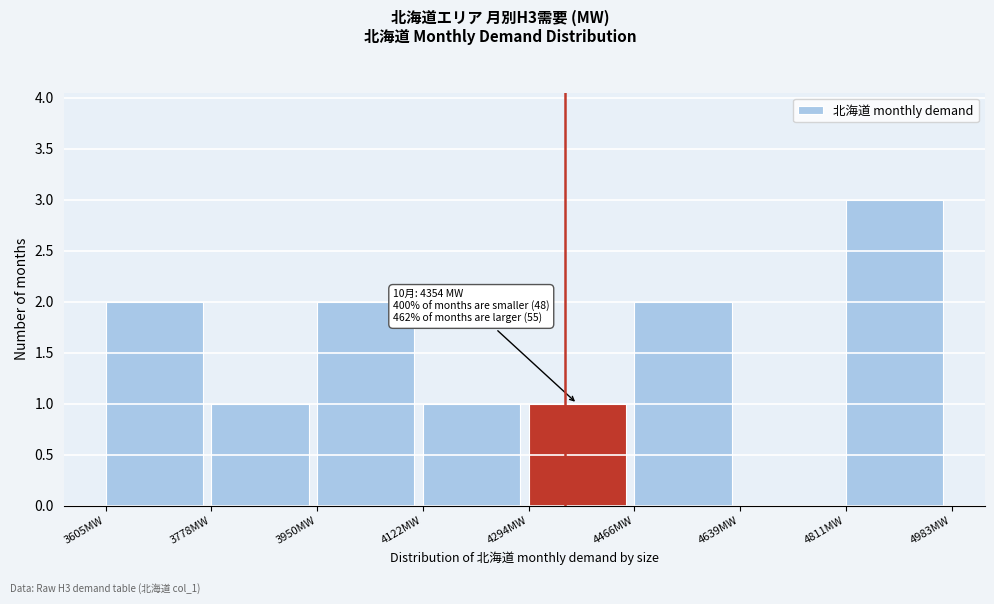

Over which range of the x-axis is the bar tallest?

4820 to 4980